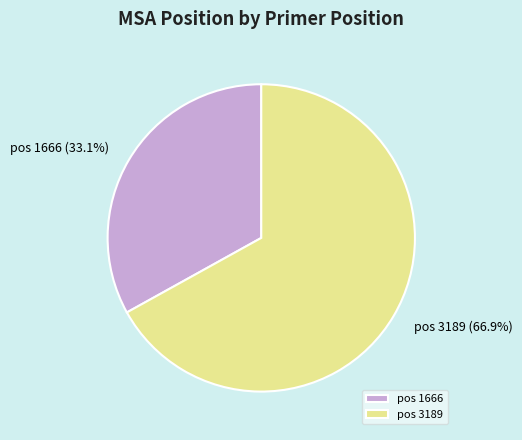

Approximately how many times larger is the value at pos 1666 compared to pos 3189?

0.5